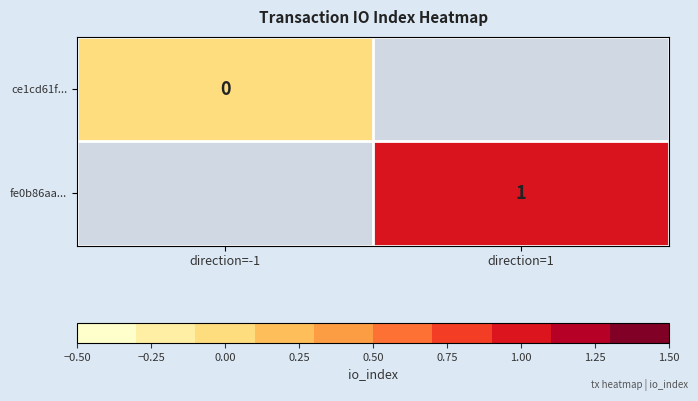

At how many categories does at least one series exceed 0?

1